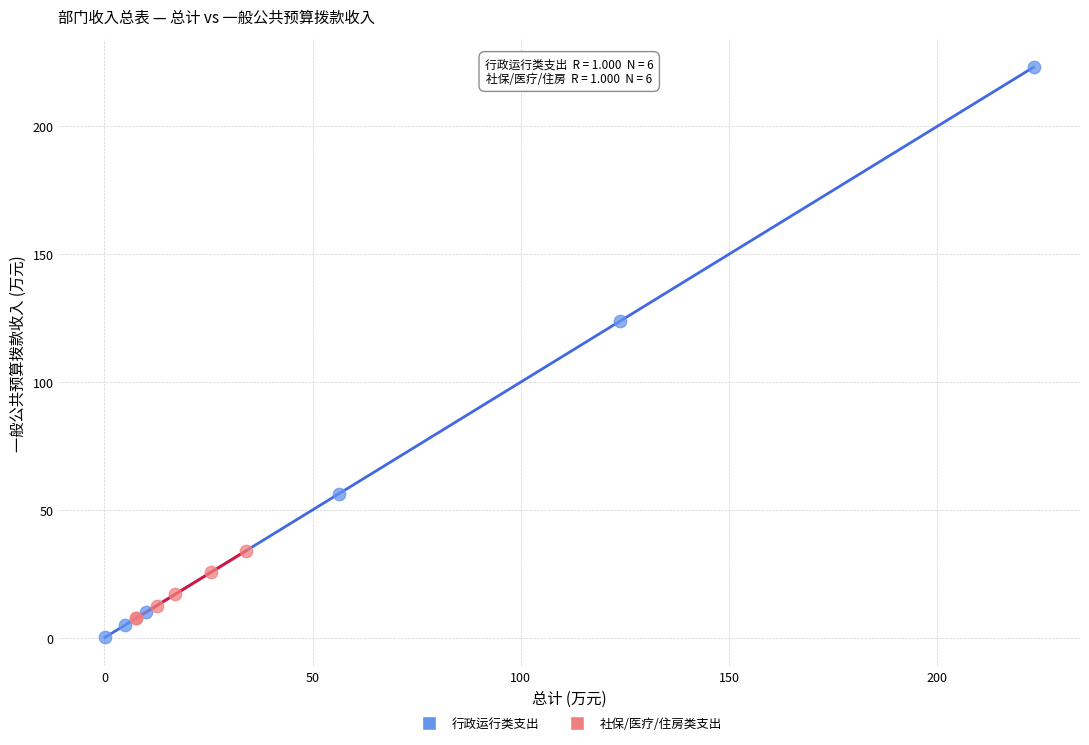

Which series has the widest spread of Y values?

行政运行类支出